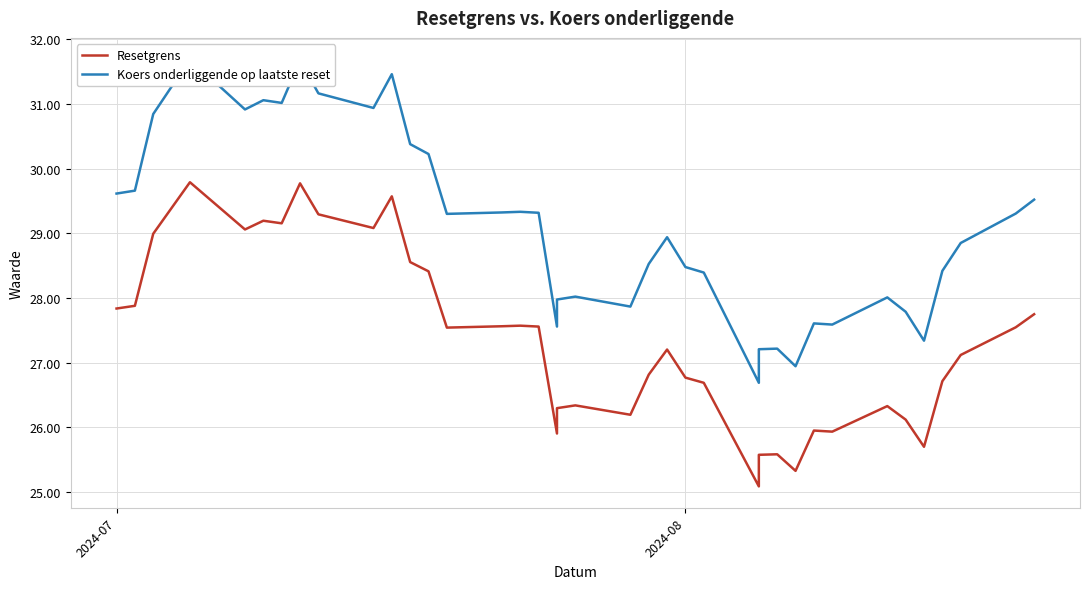

In Resetgrens, how many points are lower than both neighbors (excluding endpoints)?

10